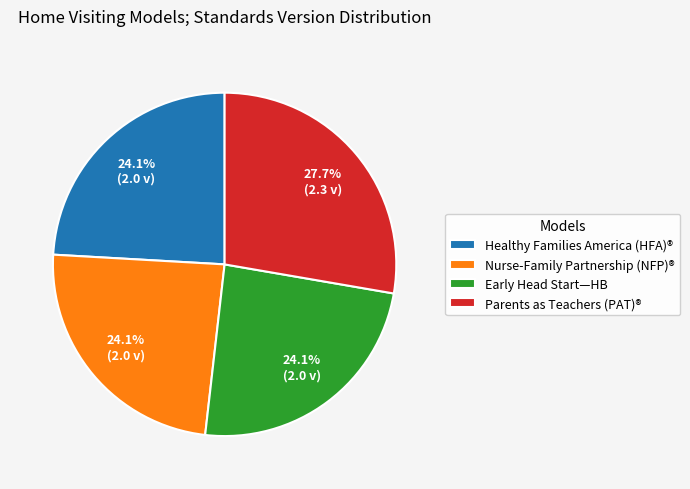

Is Parents as Teachers (PAT)® the majority of the pie?

No